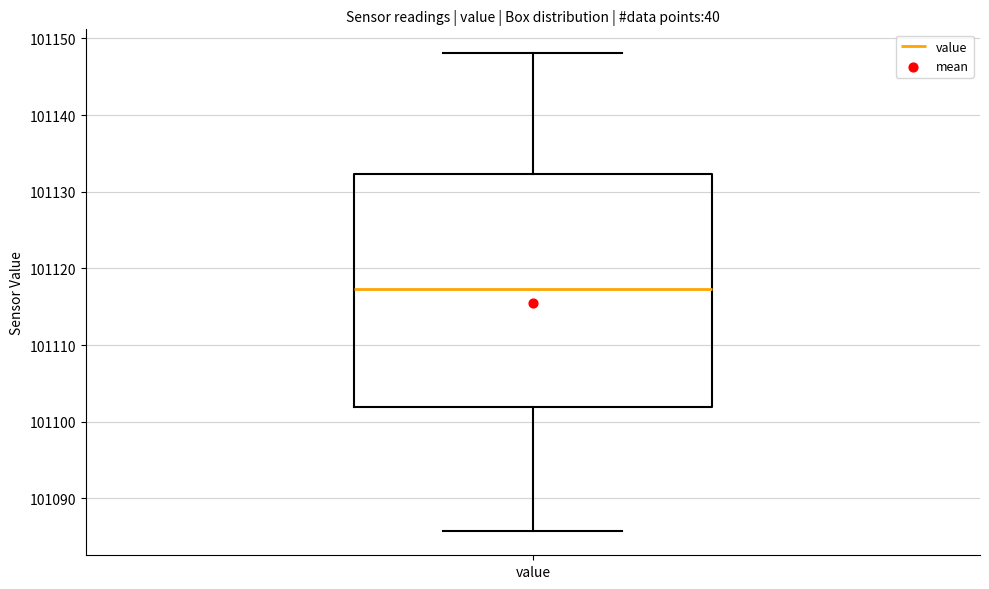

Transcribe this box plot: give where the median line is, the range the box spans, and where the two whiskers end, as read against the y-axis. The values are not printed on the chart, so give them approximately, as read against the axis.

median 101117, box 101102 to 101132, whiskers 101086 to 101148